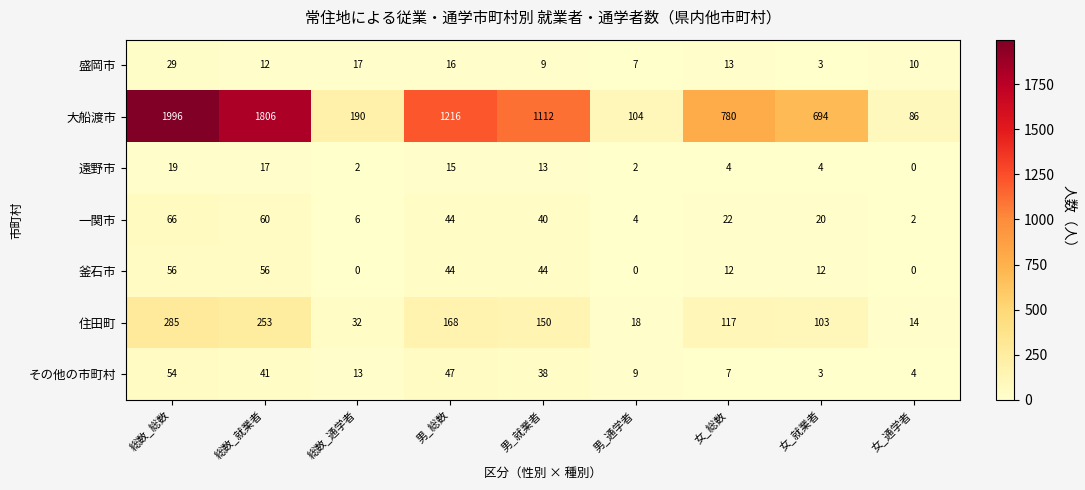

At which label does 一関市 first exceed 22?

総数_総数